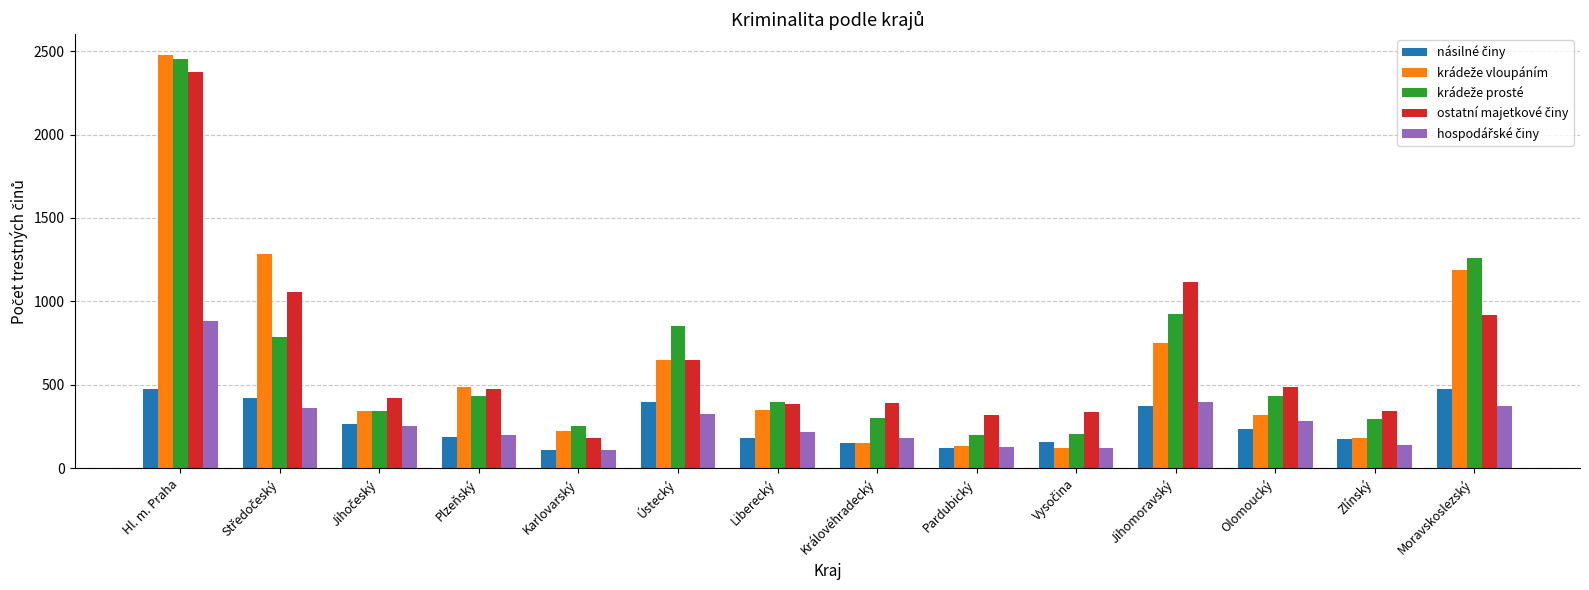

At how many categories does at least one series exceed 1147?

3